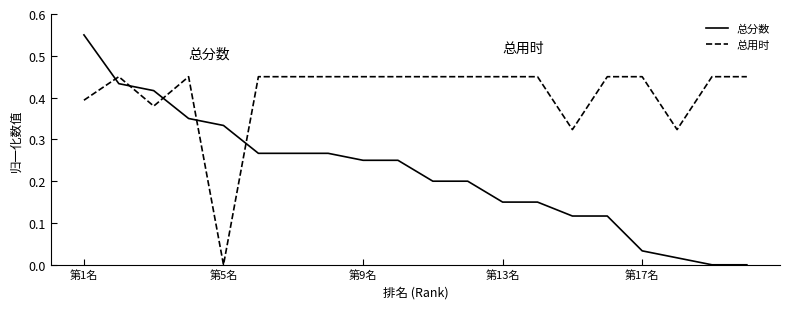

Which series has the widest spread of values?

总分数